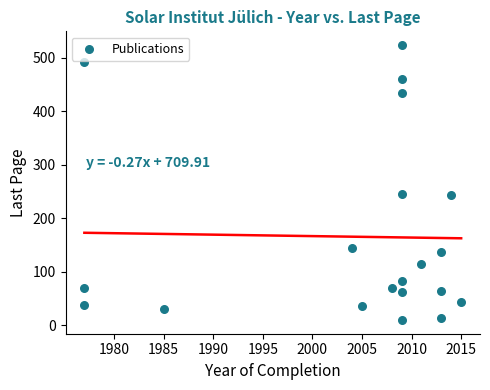

What is the range of X values (max minus min)?

38